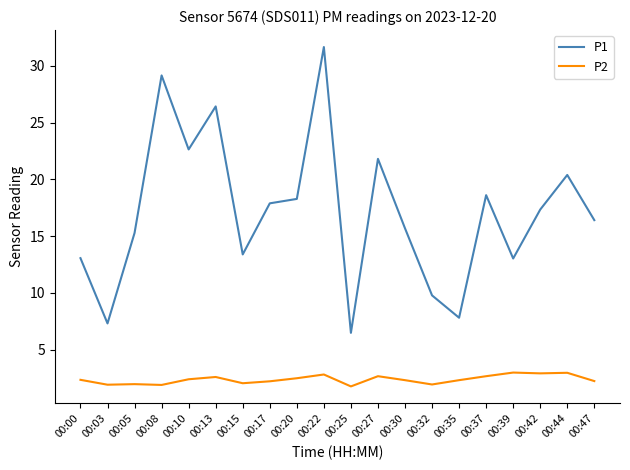

How many interior local valleys does the P1 series have?

6